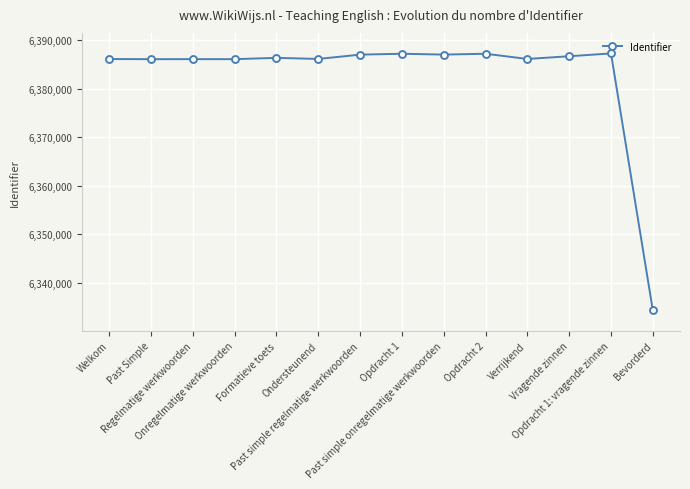

The value at Onregelmatige werkwoorden is 6386135. True or false?

True